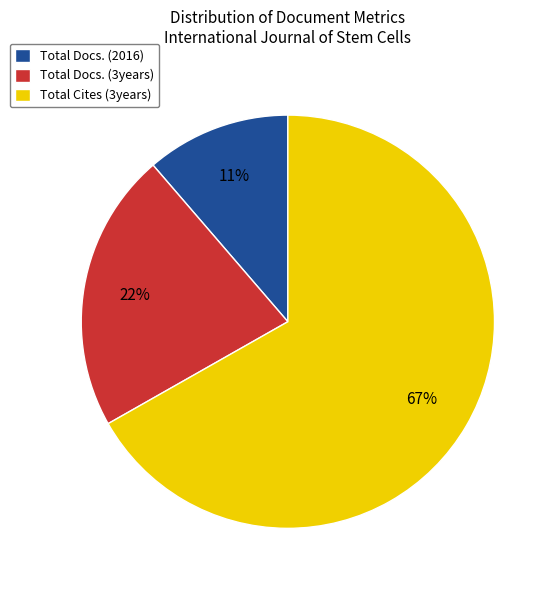

To the nearest percent, what is the difference between the Total Docs. (3years) and Total Cites (3years) slice percentages?

45%